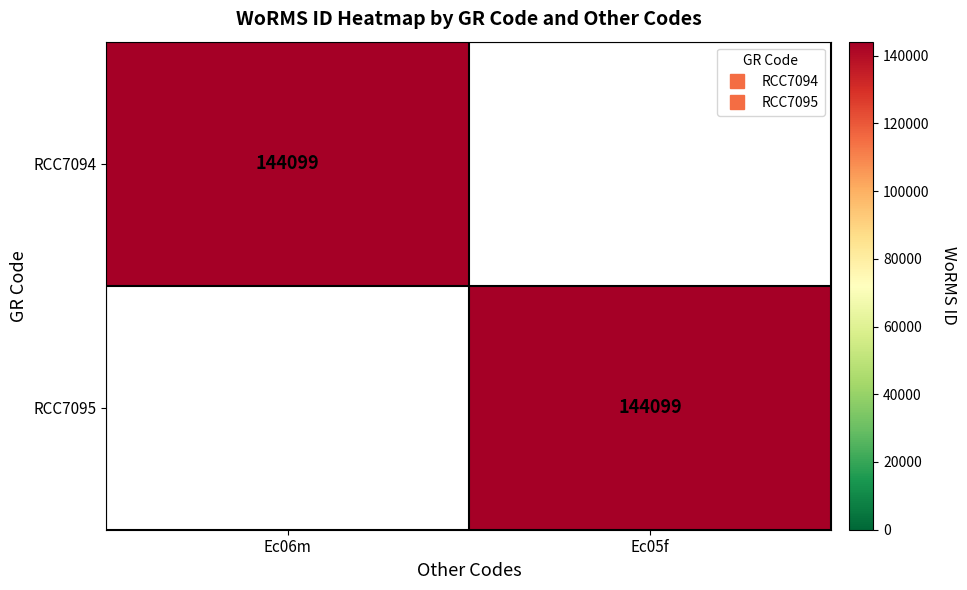

Which series has the largest range (max minus min)?

RCC7094